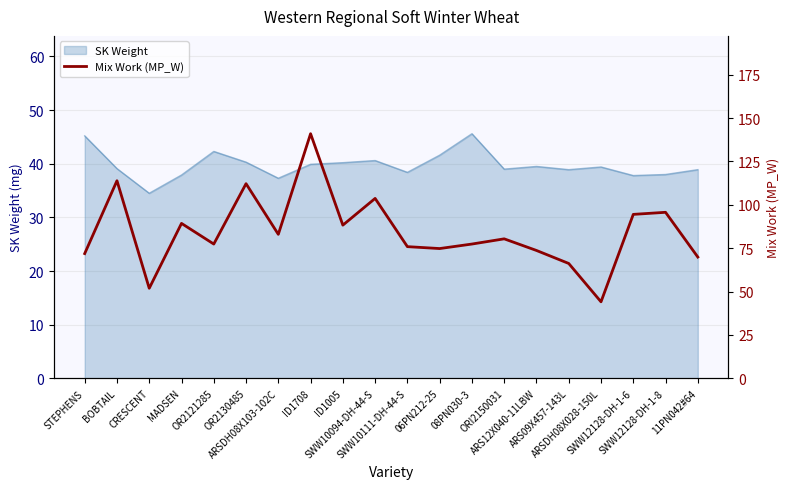

What is the highest value of the SK Weight series?

45.6